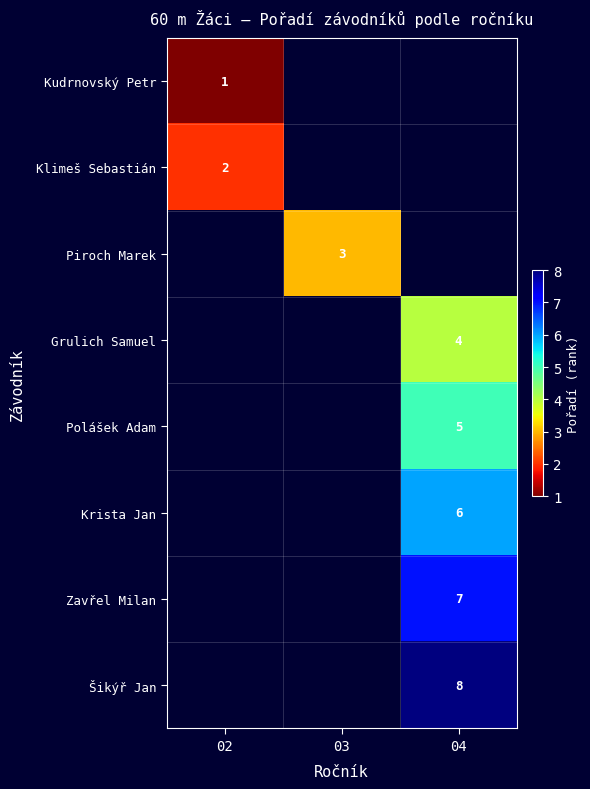

Is it true that Krista Jan equals 6 at 04?

True